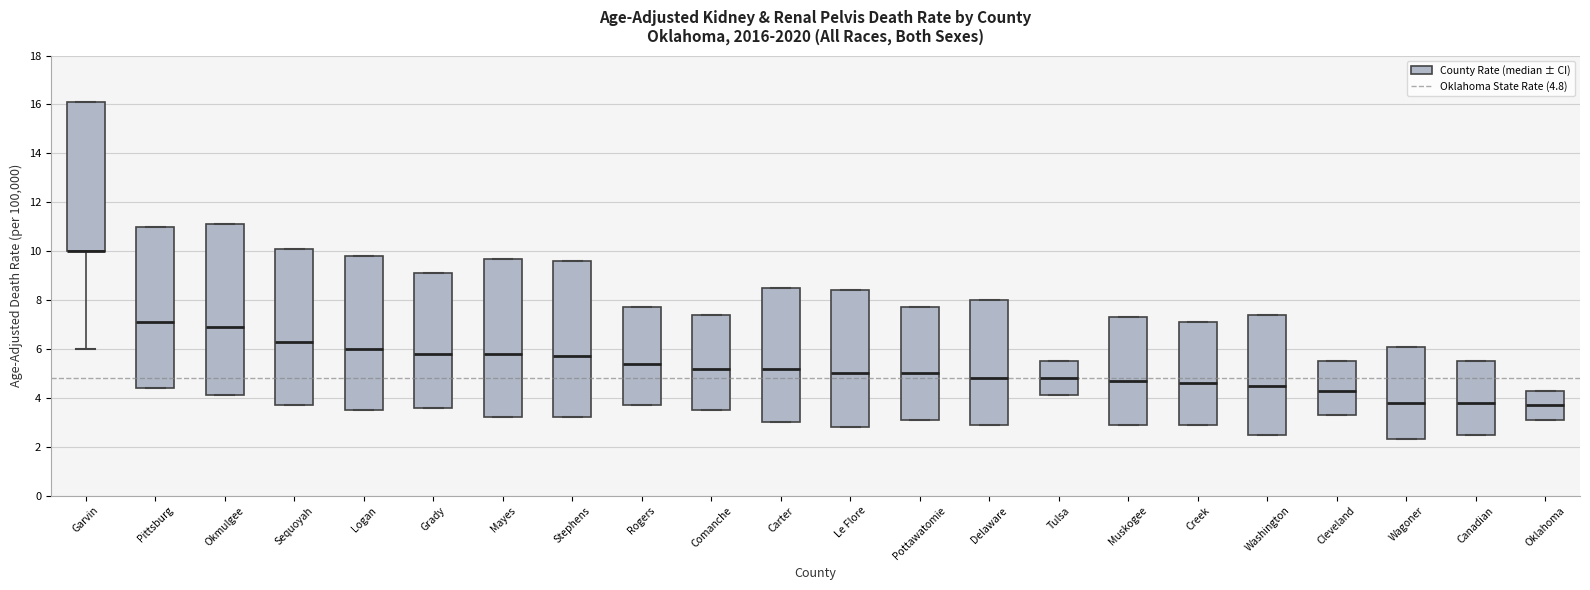

Reading left to right, read every box against the y-axis: the position of its median line, the range the box covers, and the ends of its whiskers. The values are not printed on the chart, so give them approximately, as read against the axis.

Garvin: median 10.0 (drawn on the box's lower edge), box 10.0 to 16.2, whiskers 6.0 to 16.2
Pittsburg: median 7.2, box 4.4 to 11.0, whiskers 4.4 to 11.0
Okmulgee: median 7.0, box 4.2 to 11.2, whiskers 4.2 to 11.2
Sequoyah: median 6.4, box 3.8 to 10.2, whiskers 3.8 to 10.2
Logan: median 6.0, box 3.6 to 9.8, whiskers 3.6 to 9.8
Grady: median 5.8, box 3.6 to 9.2, whiskers 3.6 to 9.2
Mayes: median 5.8, box 3.2 to 9.8, whiskers 3.2 to 9.8
Stephens: median 5.8, box 3.2 to 9.6, whiskers 3.2 to 9.6
Rogers: median 5.4, box 3.8 to 7.8, whiskers 3.8 to 7.8
Comanche: median 5.2, box 3.6 to 7.4, whiskers 3.6 to 7.4
Carter: median 5.2, box 3.0 to 8.6, whiskers 3.0 to 8.6
Le Flore: median 5.0, box 2.8 to 8.4, whiskers 2.8 to 8.4
Pottawatomie: median 5.0, box 3.2 to 7.8, whiskers 3.2 to 7.8
Delaware: median 4.8, box 3.0 to 8.0, whiskers 3.0 to 8.0
Tulsa: median 4.8, box 4.2 to 5.6, whiskers 4.2 to 5.6
Muskogee: median 4.8, box 3.0 to 7.4, whiskers 3.0 to 7.4
Creek: median 4.6, box 3.0 to 7.2, whiskers 3.0 to 7.2
Washington: median 4.6, box 2.6 to 7.4, whiskers 2.6 to 7.4
Cleveland: median 4.4, box 3.4 to 5.6, whiskers 3.4 to 5.6
Wagoner: median 3.8, box 2.4 to 6.2, whiskers 2.4 to 6.2
Canadian: median 3.8, box 2.6 to 5.6, whiskers 2.6 to 5.6
Oklahoma: median 3.8, box 3.2 to 4.4, whiskers 3.2 to 4.4